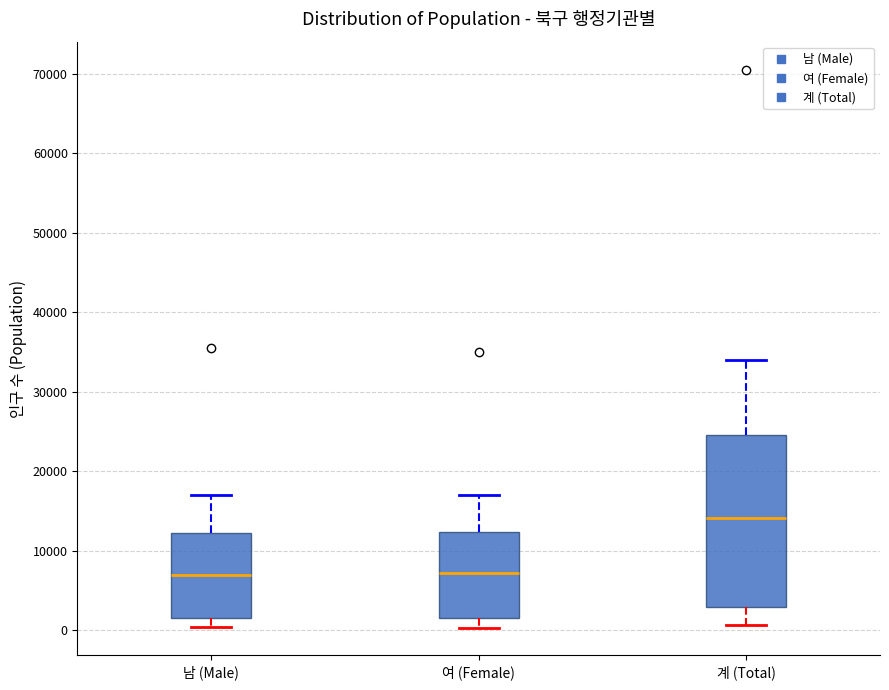

Which box is the tallest, from its lower edge to its upper edge?

계 (Total)